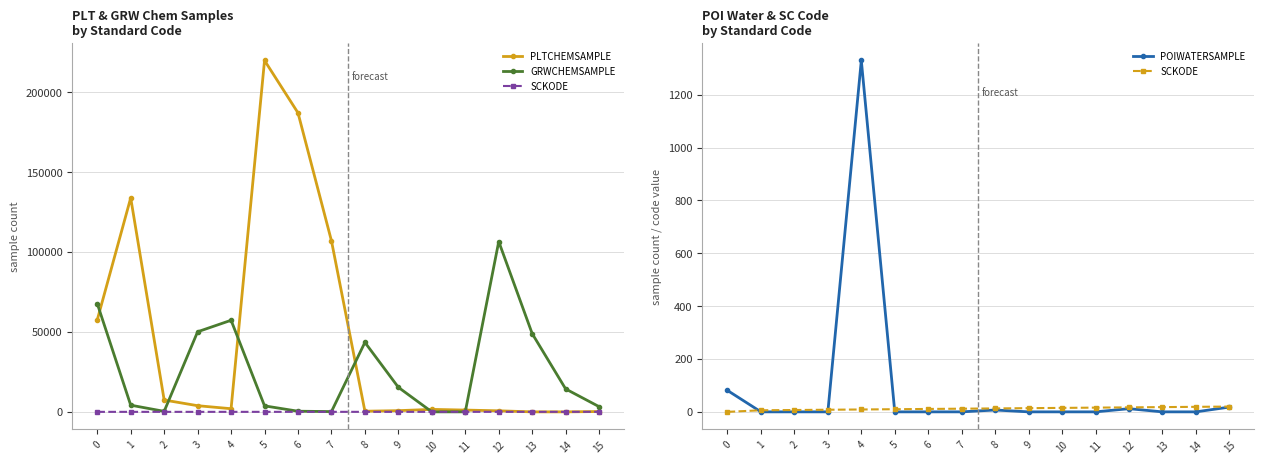

True or false: GRWCHEMSAMPLE and POIWATERSAMPLE intersect in this chart.

False